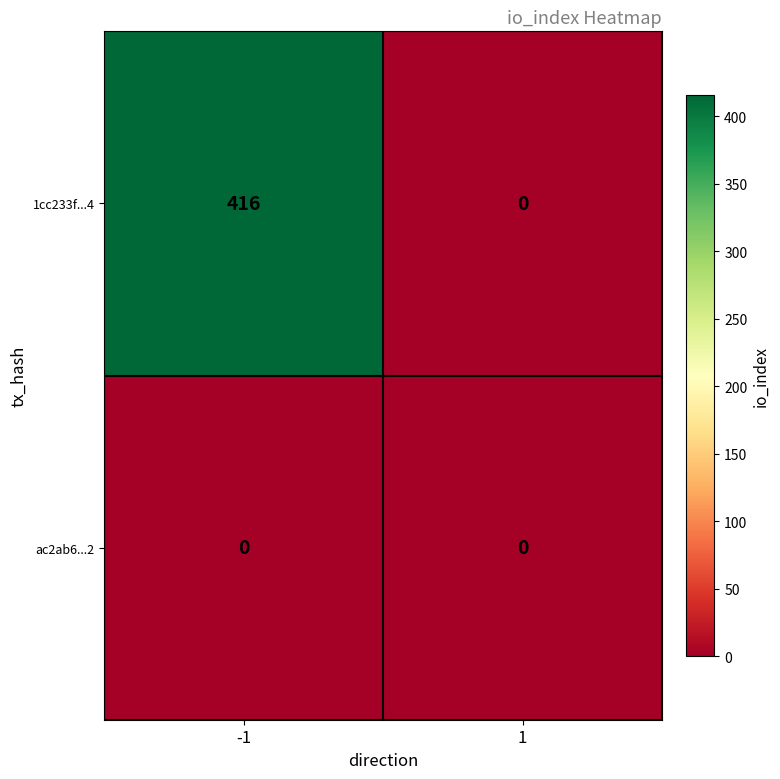

At which category is the sum across all series the highest?

-1